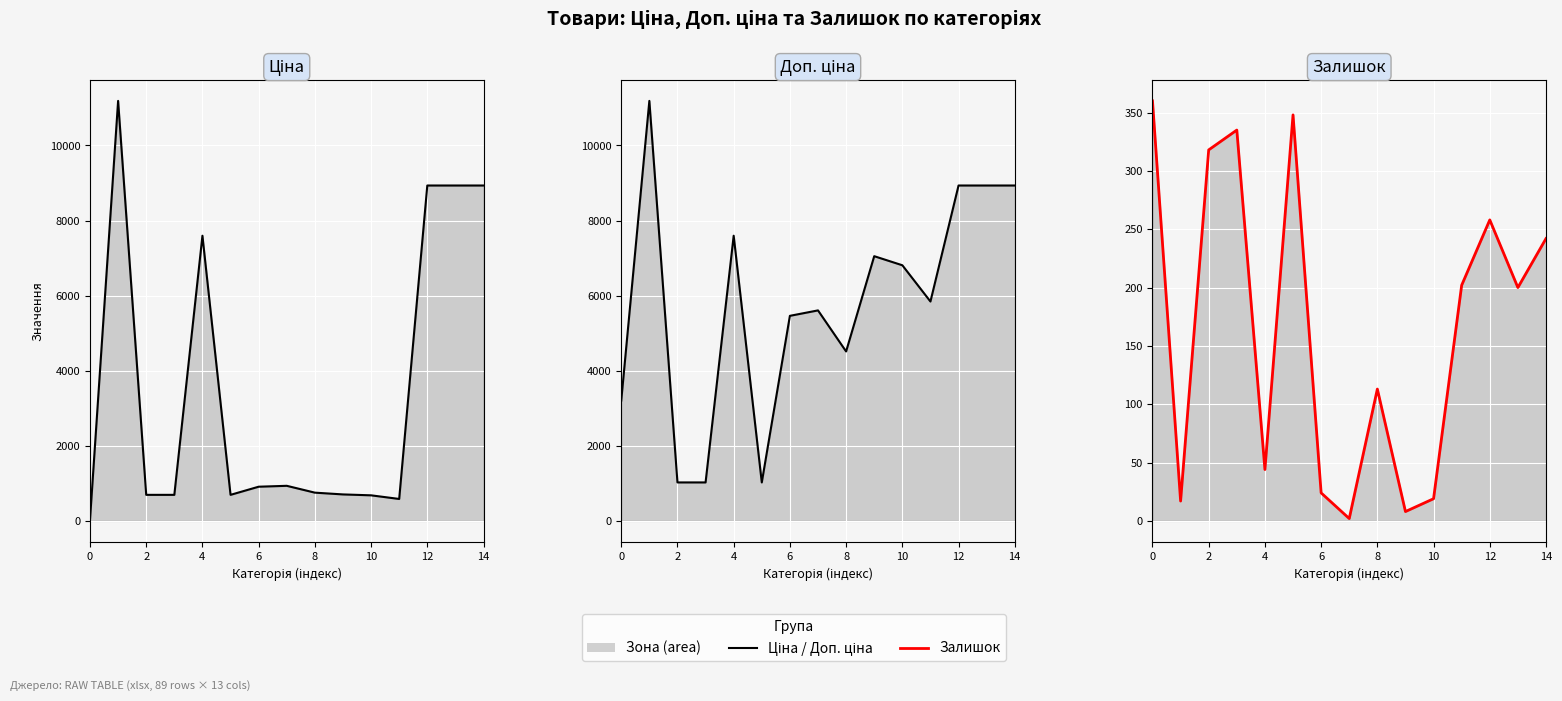

How many interior local valleys does the Залишок series have?

5